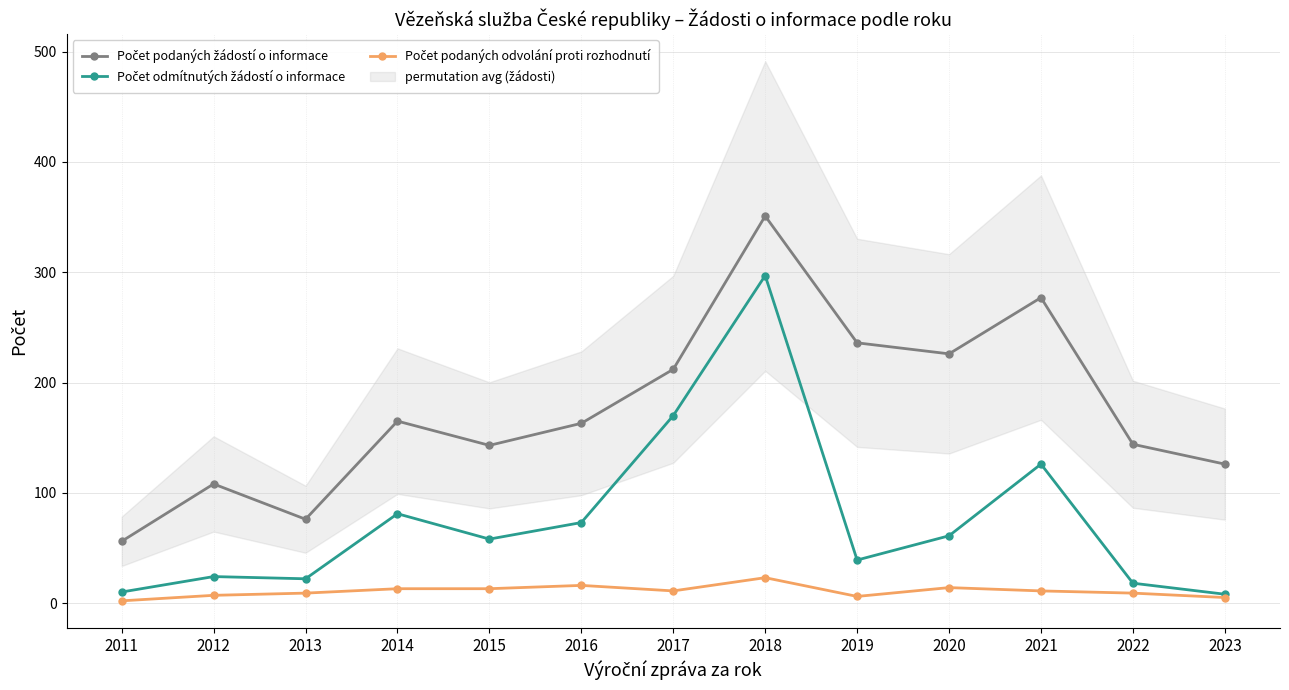

Rank the series at 2023 from highest to lowest value.

Počet podaných žádostí o informace, Počet odmítnutých žádostí o informace, Počet podaných odvolání proti rozhodnutí